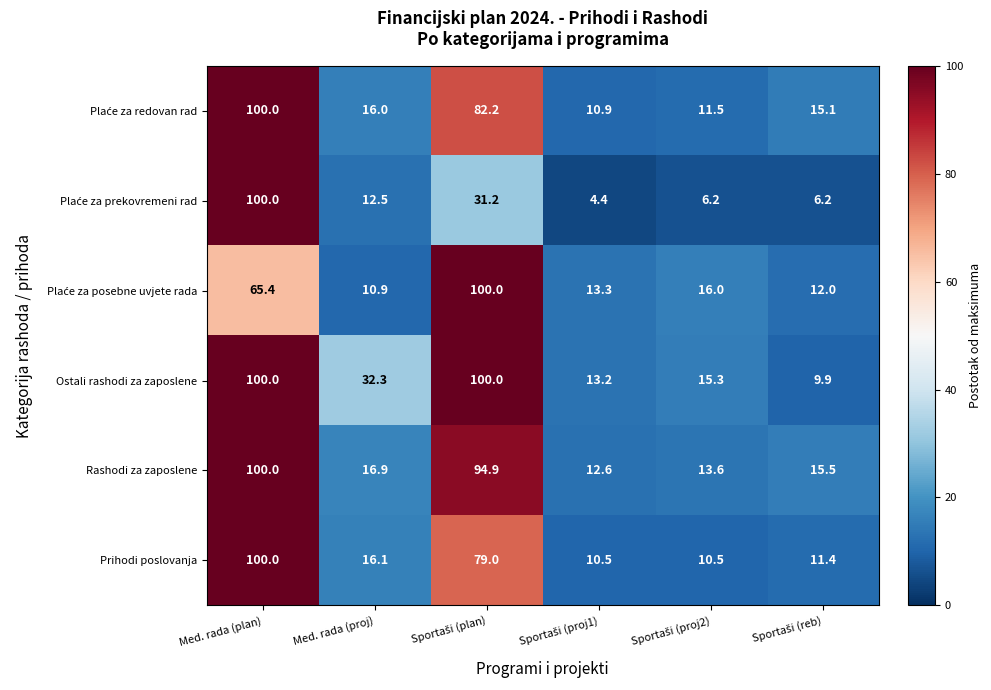

What is the difference between the second highest and minimum values in the Ostali rashodi za zaposlene series?

90.1